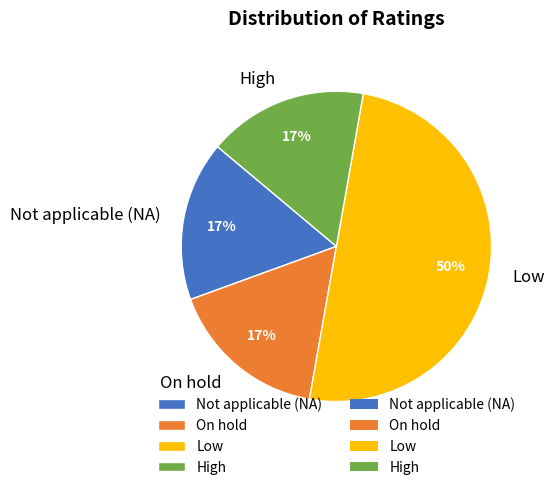

Does High account for over 50% of the chart?

No